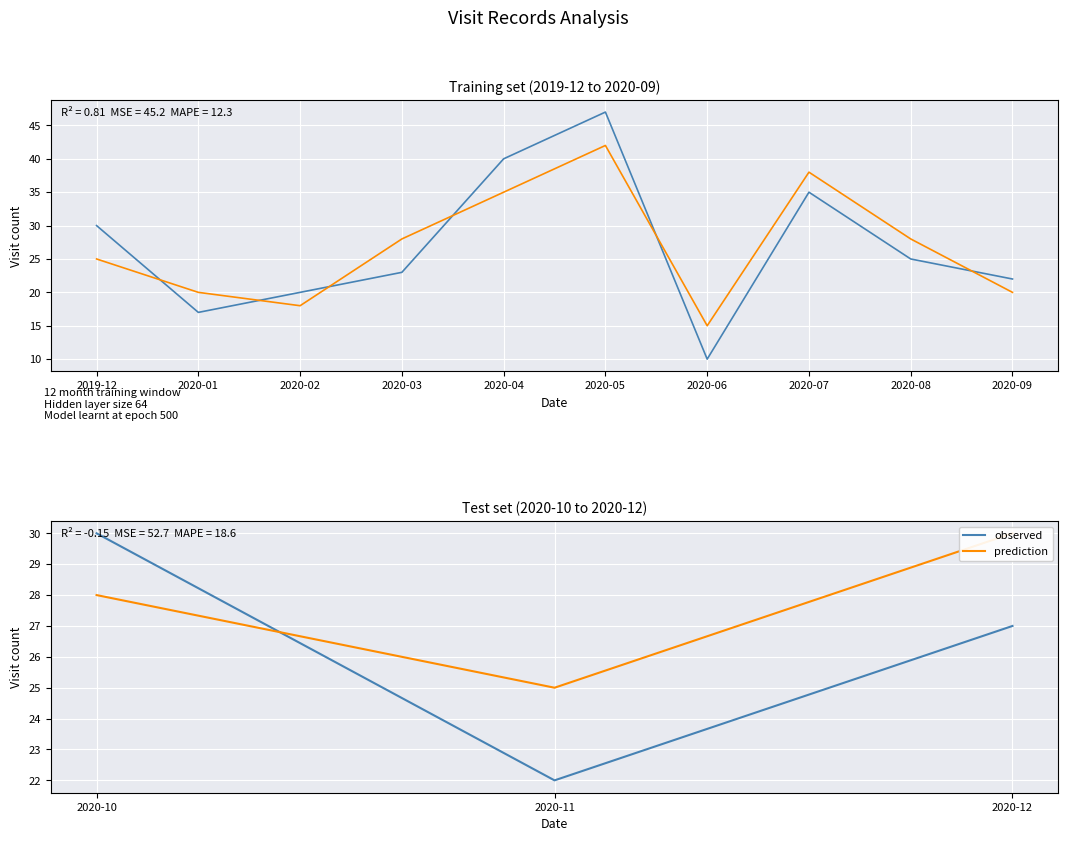

What is the value of the prediction point at the 3rd from the left?

30